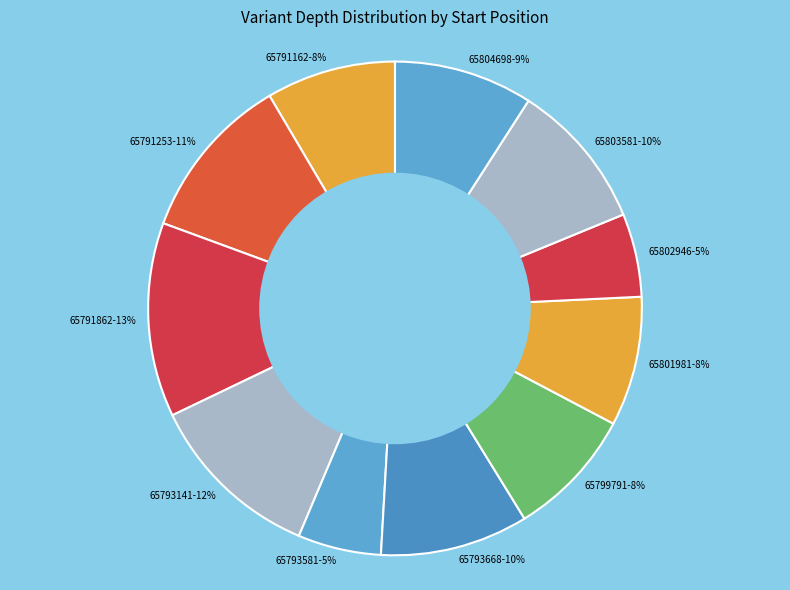

Does 65791862 represent more than half of the total?

No